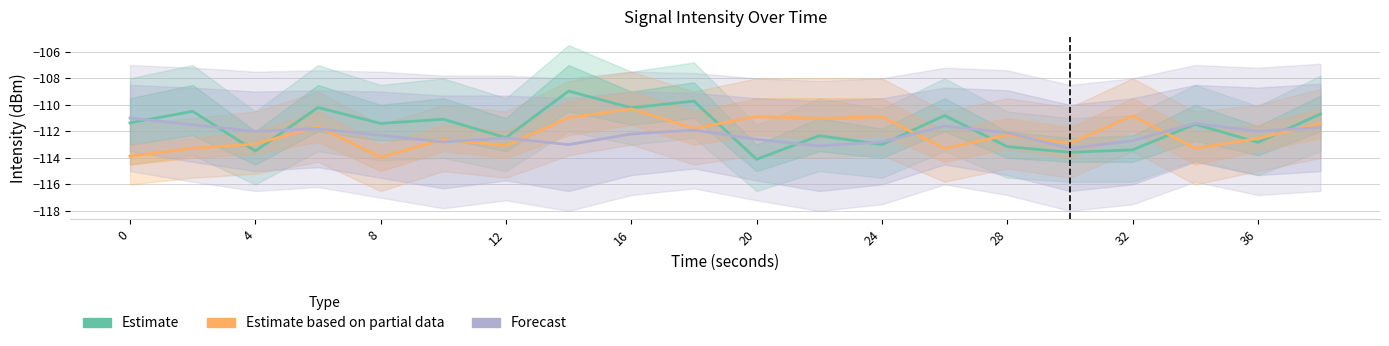

What are all the series names shown in the legend?

Estimate, Estimate based on partial data, Forecast